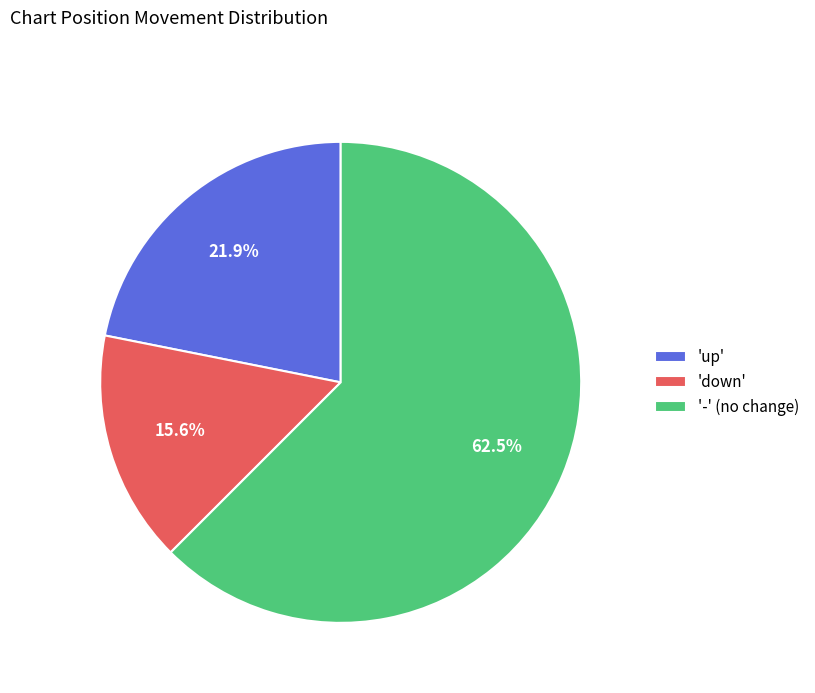

What is the smallest slice in the pie chart?

'down'